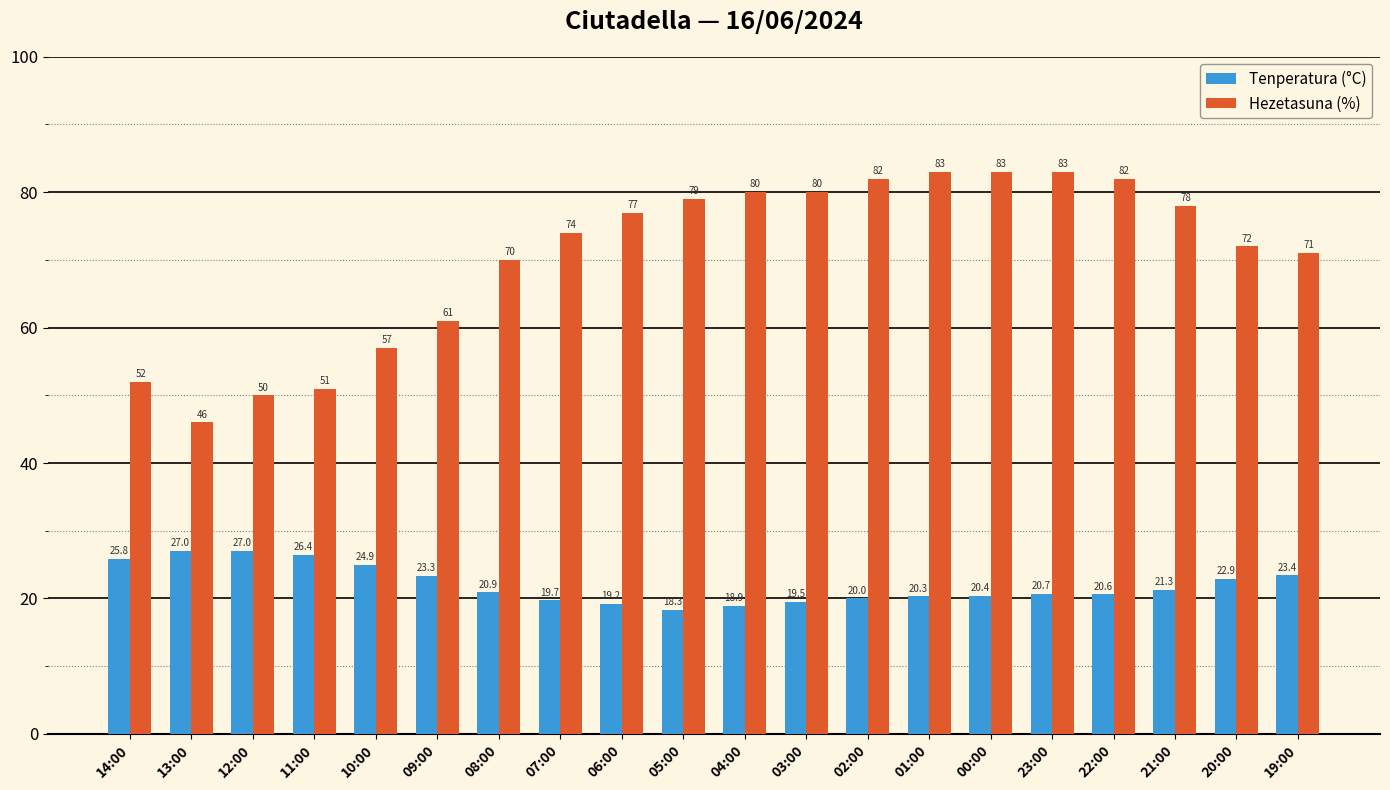

What is the maximum value shown in the chart?

83.0